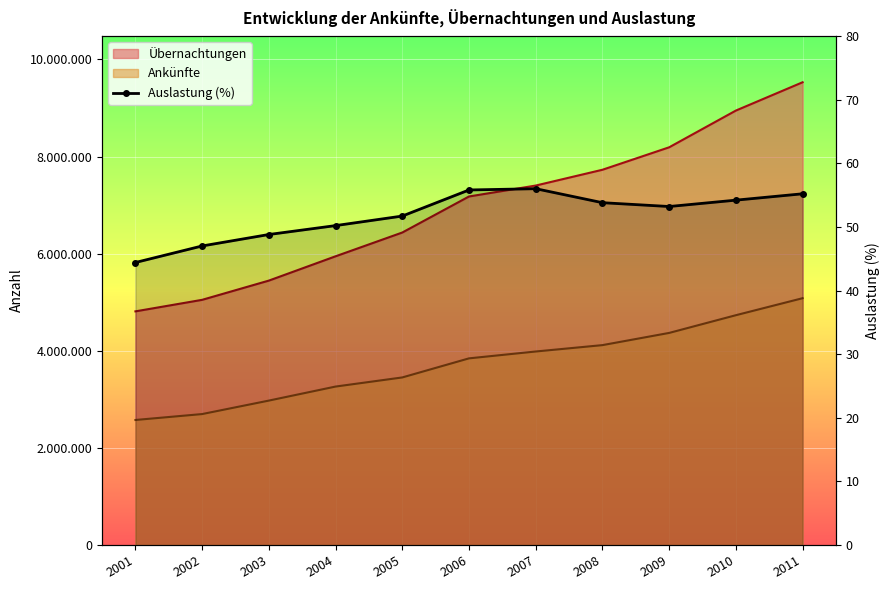

What is the difference between the second highest and minimum values?

11.4